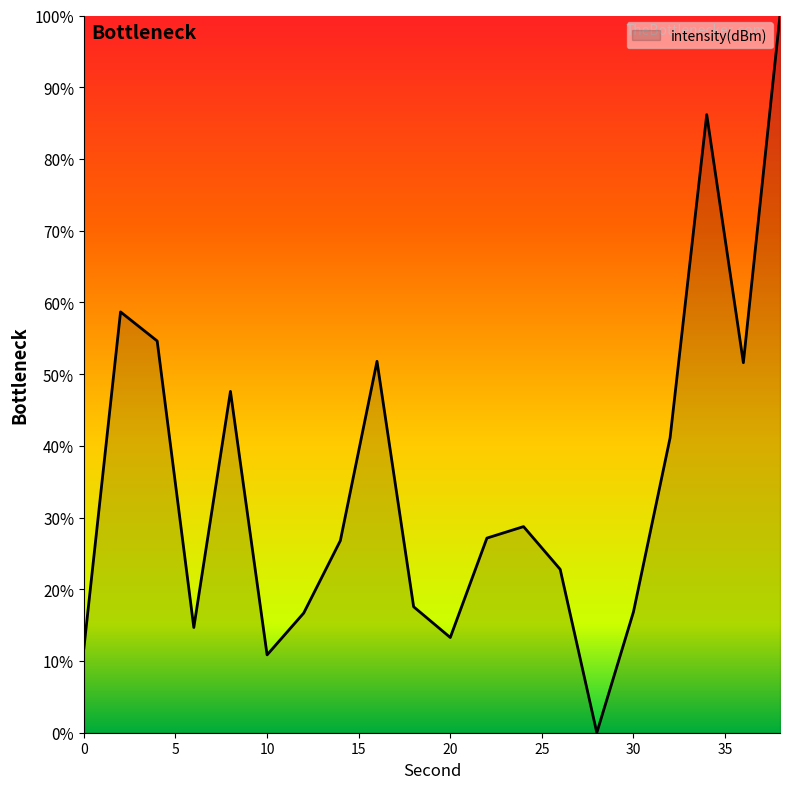

What is the difference between the maximum and minimum values?

100.0